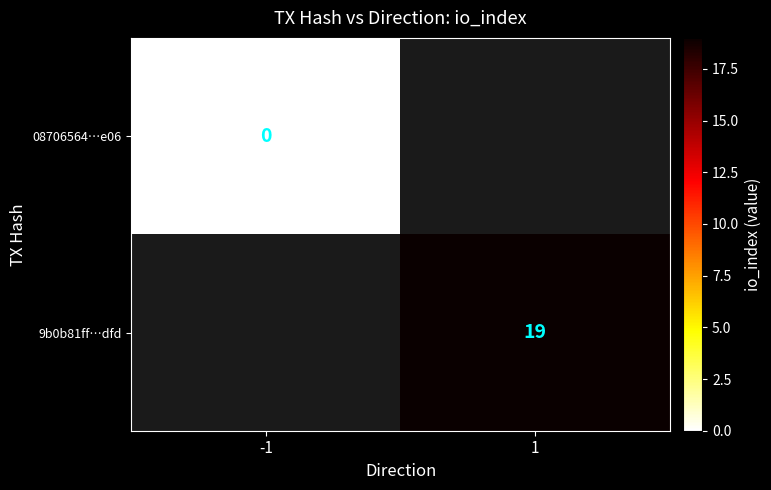

How many distinct data groups are displayed?

2